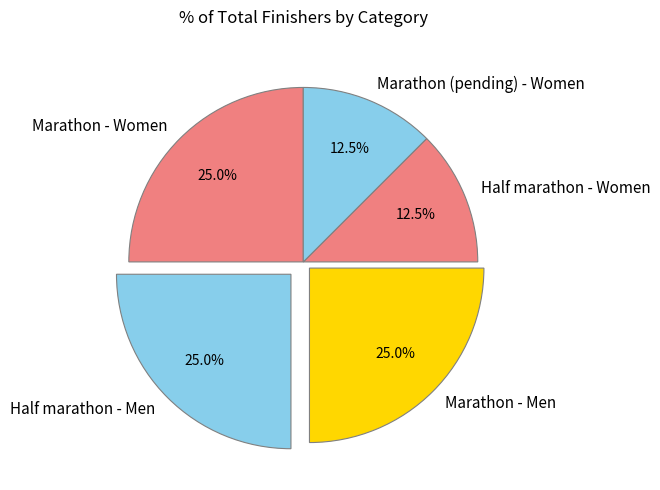

What is the ratio of the value at Half marathon - Women to the value at Marathon (pending) - Women?

1.0